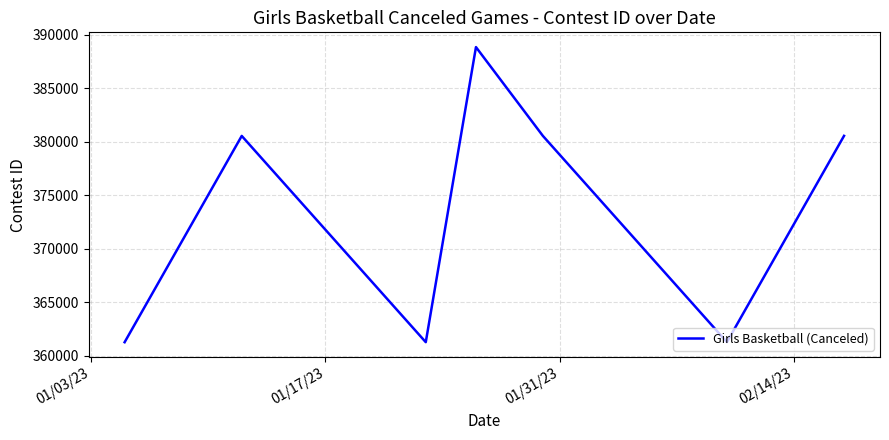

How many interior local valleys (lower than both neighbors) does the data have?

2